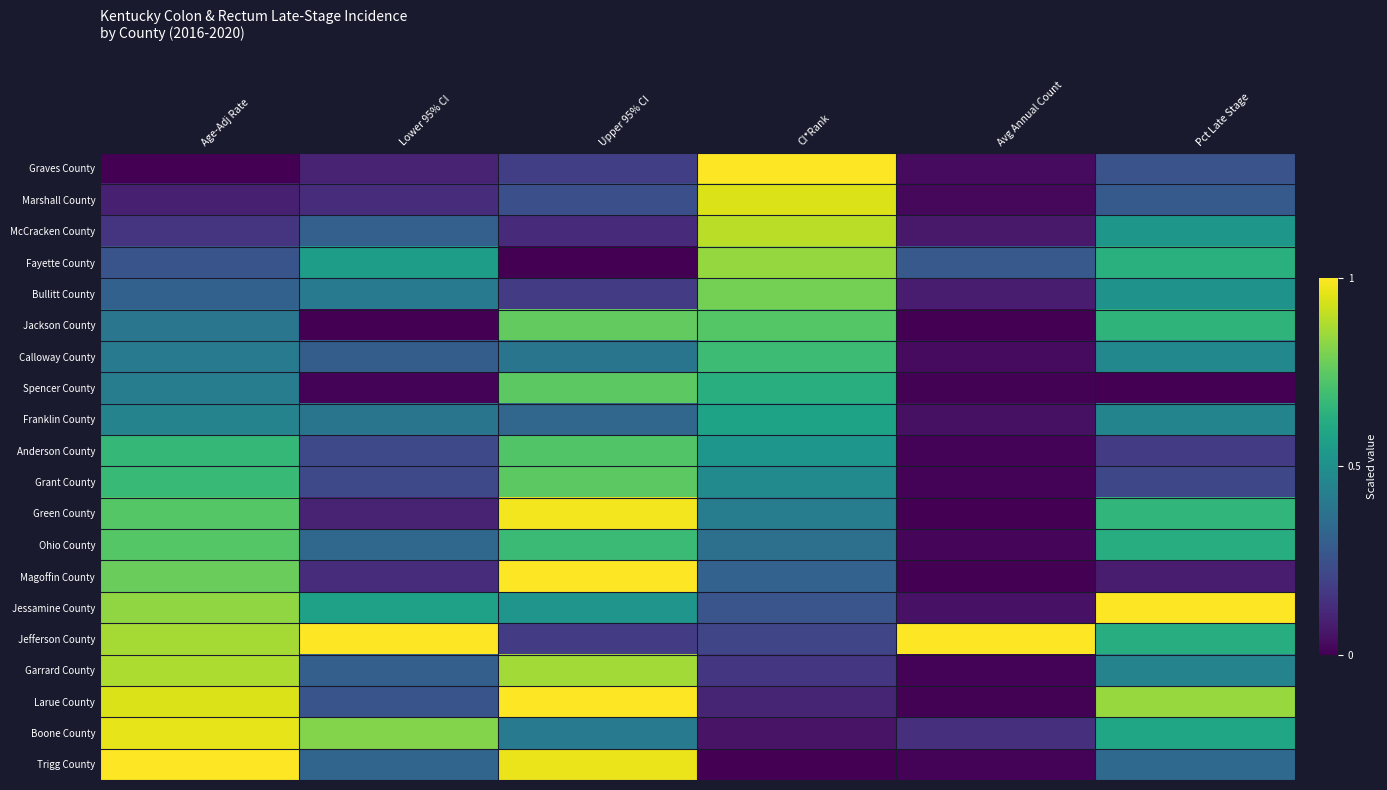

Reading left to right, transcribe all the data shown in this chart.

Graves County: Age-Adj Rate=0.0	Lower 95% CI=0.1	Upper 95% CI=0.2	CI*Rank=1.0	Avg Annual Count=0.0	Pct Late Stage=0.3
Marshall County: Age-Adj Rate=0.1	Lower 95% CI=0.1	Upper 95% CI=0.2	CI*Rank=0.9	Avg Annual Count=0.0	Pct Late Stage=0.3
McCracken County: Age-Adj Rate=0.2	Lower 95% CI=0.3	Upper 95% CI=0.1	CI*Rank=0.9	Avg Annual Count=0.1	Pct Late Stage=0.5
Fayette County: Age-Adj Rate=0.3	Lower 95% CI=0.6	Upper 95% CI=0.0	CI*Rank=0.8	Avg Annual Count=0.3	Pct Late Stage=0.6
Bullitt County: Age-Adj Rate=0.3	Lower 95% CI=0.4	Upper 95% CI=0.2	CI*Rank=0.8	Avg Annual Count=0.1	Pct Late Stage=0.5
Jackson County: Age-Adj Rate=0.4	Lower 95% CI=0.0	Upper 95% CI=0.8	CI*Rank=0.7	Avg Annual Count=0.0	Pct Late Stage=0.6
Calloway County: Age-Adj Rate=0.4	Lower 95% CI=0.3	Upper 95% CI=0.4	CI*Rank=0.7	Avg Annual Count=0.0	Pct Late Stage=0.5
Spencer County: Age-Adj Rate=0.4	Lower 95% CI=0.0	Upper 95% CI=0.7	CI*Rank=0.6	Avg Annual Count=0.0	Pct Late Stage=0.0
Franklin County: Age-Adj Rate=0.4	Lower 95% CI=0.4	Upper 95% CI=0.3	CI*Rank=0.6	Avg Annual Count=0.0	Pct Late Stage=0.5
Anderson County: Age-Adj Rate=0.7	Lower 95% CI=0.2	Upper 95% CI=0.7	CI*Rank=0.5	Avg Annual Count=0.0	Pct Late Stage=0.2
Grant County: Age-Adj Rate=0.7	Lower 95% CI=0.2	Upper 95% CI=0.7	CI*Rank=0.5	Avg Annual Count=0.0	Pct Late Stage=0.2
Green County: Age-Adj Rate=0.7	Lower 95% CI=0.1	Upper 95% CI=1.0	CI*Rank=0.4	Avg Annual Count=0.0	Pct Late Stage=0.7
Ohio County: Age-Adj Rate=0.7	Lower 95% CI=0.3	Upper 95% CI=0.7	CI*Rank=0.4	Avg Annual Count=0.0	Pct Late Stage=0.6
Magoffin County: Age-Adj Rate=0.8	Lower 95% CI=0.1	Upper 95% CI=1.0	CI*Rank=0.3	Avg Annual Count=0.0	Pct Late Stage=0.1
Jessamine County: Age-Adj Rate=0.8	Lower 95% CI=0.6	Upper 95% CI=0.5	CI*Rank=0.3	Avg Annual Count=0.1	Pct Late Stage=1.0
Jefferson County: Age-Adj Rate=0.9	Lower 95% CI=1.0	Upper 95% CI=0.2	CI*Rank=0.2	Avg Annual Count=1.0	Pct Late Stage=0.6
Garrard County: Age-Adj Rate=0.9	Lower 95% CI=0.3	Upper 95% CI=0.9	CI*Rank=0.2	Avg Annual Count=0.0	Pct Late Stage=0.4
Larue County: Age-Adj Rate=0.9	Lower 95% CI=0.3	Upper 95% CI=1.0	CI*Rank=0.1	Avg Annual Count=0.0	Pct Late Stage=0.8
Boone County: Age-Adj Rate=1.0	Lower 95% CI=0.8	Upper 95% CI=0.4	CI*Rank=0.1	Avg Annual Count=0.1	Pct Late Stage=0.6
Trigg County: Age-Adj Rate=1.0	Lower 95% CI=0.3	Upper 95% CI=1.0	CI*Rank=0.0	Avg Annual Count=0.0	Pct Late Stage=0.3